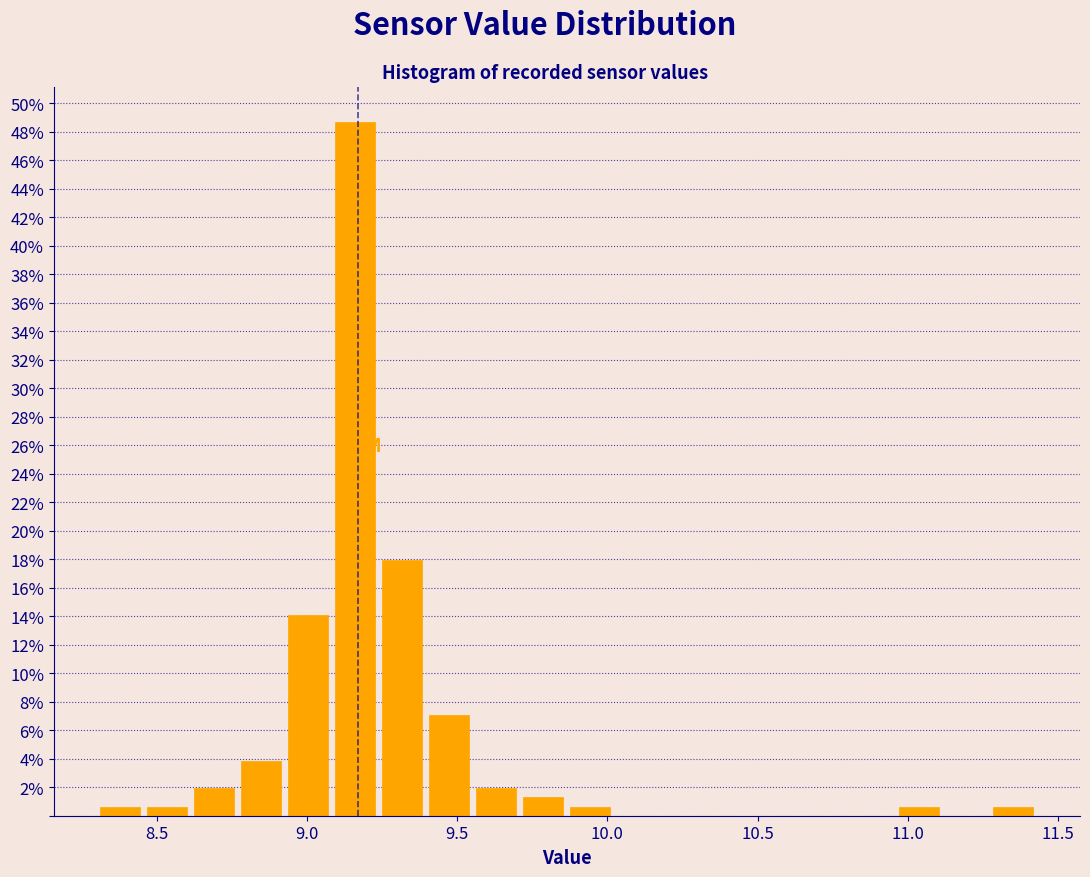

Around what value on the x-axis is the tallest bar? Give the approximate position of its centre, as read against the axis.

9.15